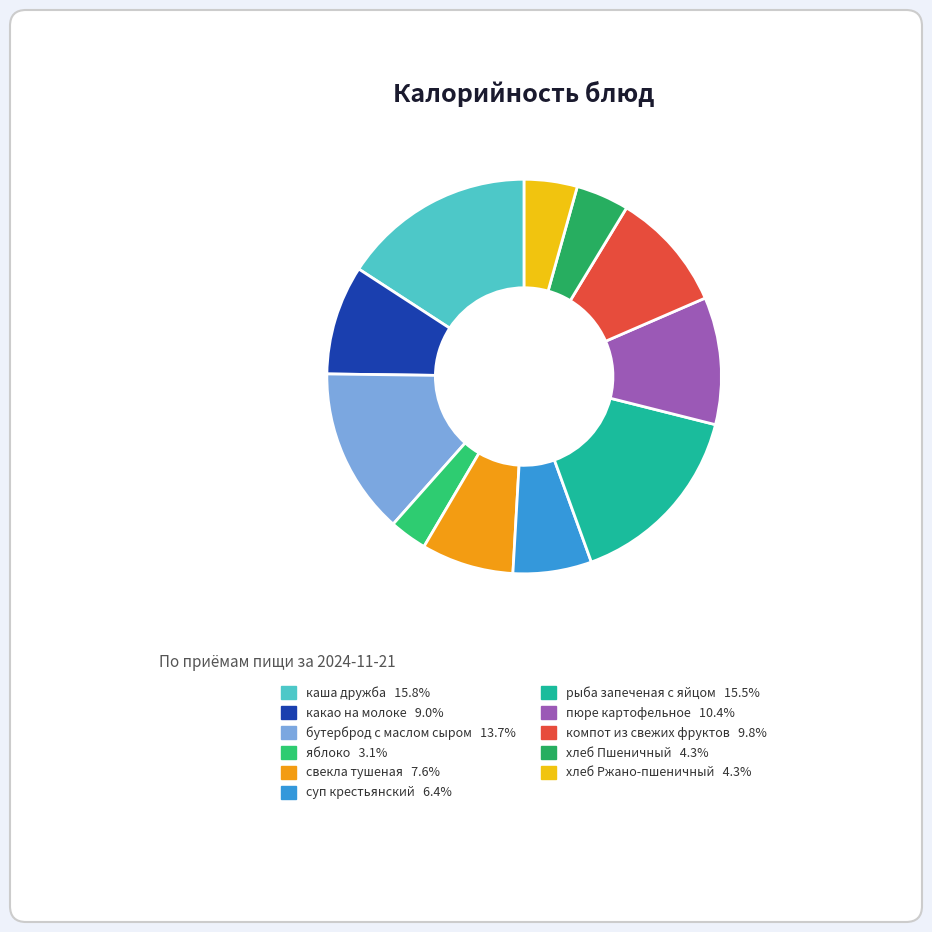

How many slices are in this pie chart?

11